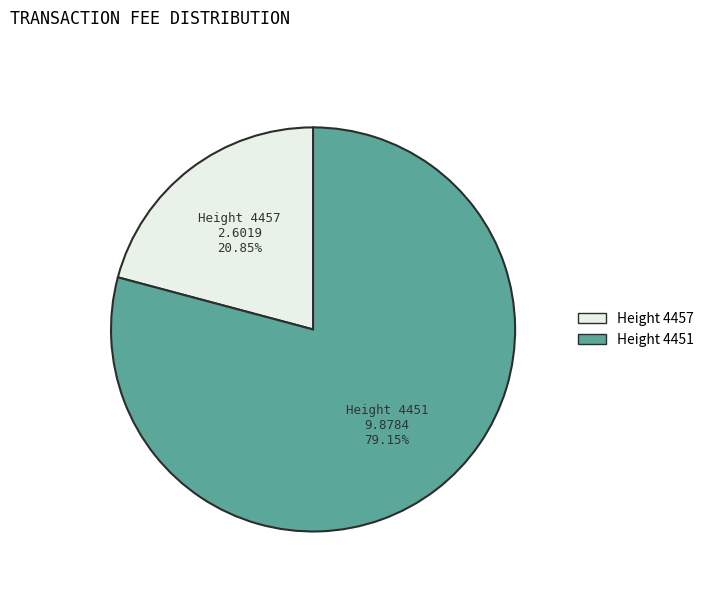

Which has a higher value, Height 4451 or Height 4457?

Height 4451